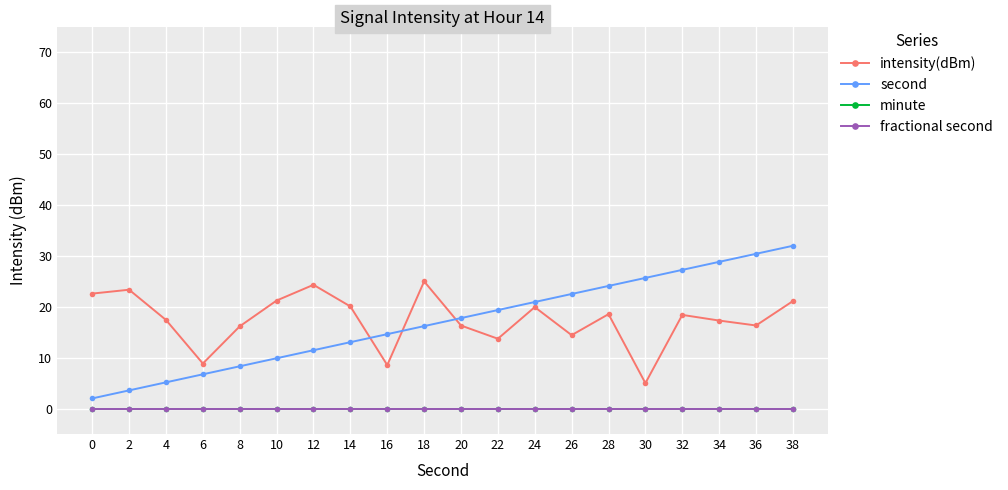

Does the chart have visible grid lines?

Yes